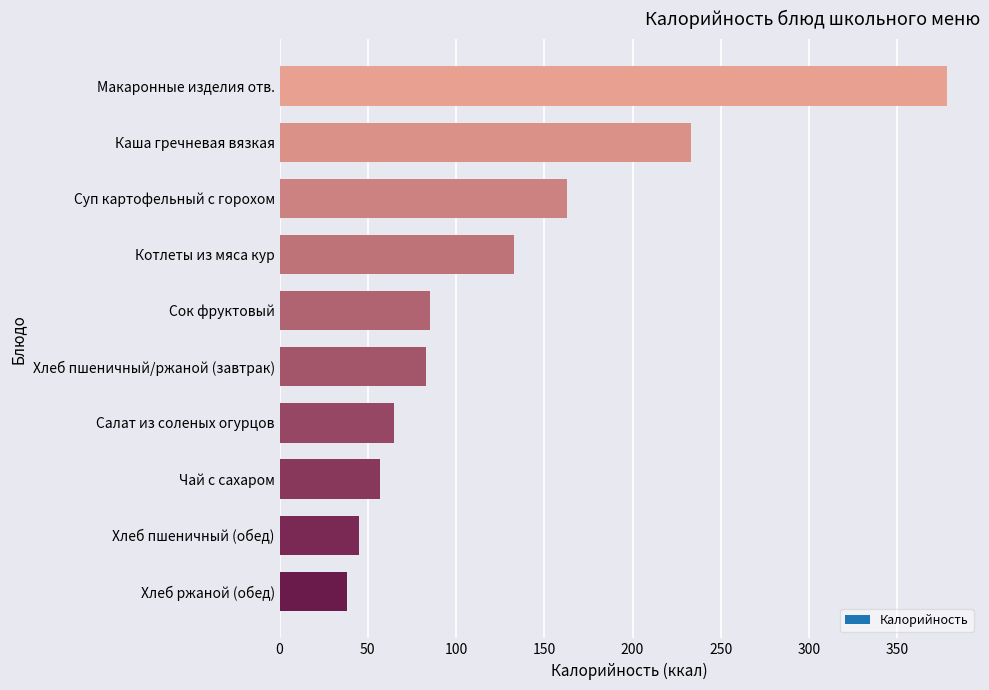

What is the change in value from Суп картофельный с горохом to Салат из соленых огурцов?

-98.2